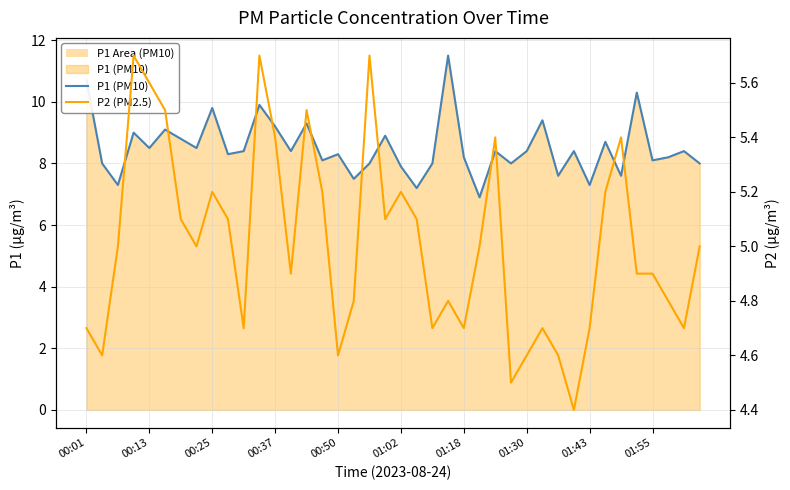

List the series in order of their overall mean, highest first.

P1 (PM10), P2 (PM2.5)